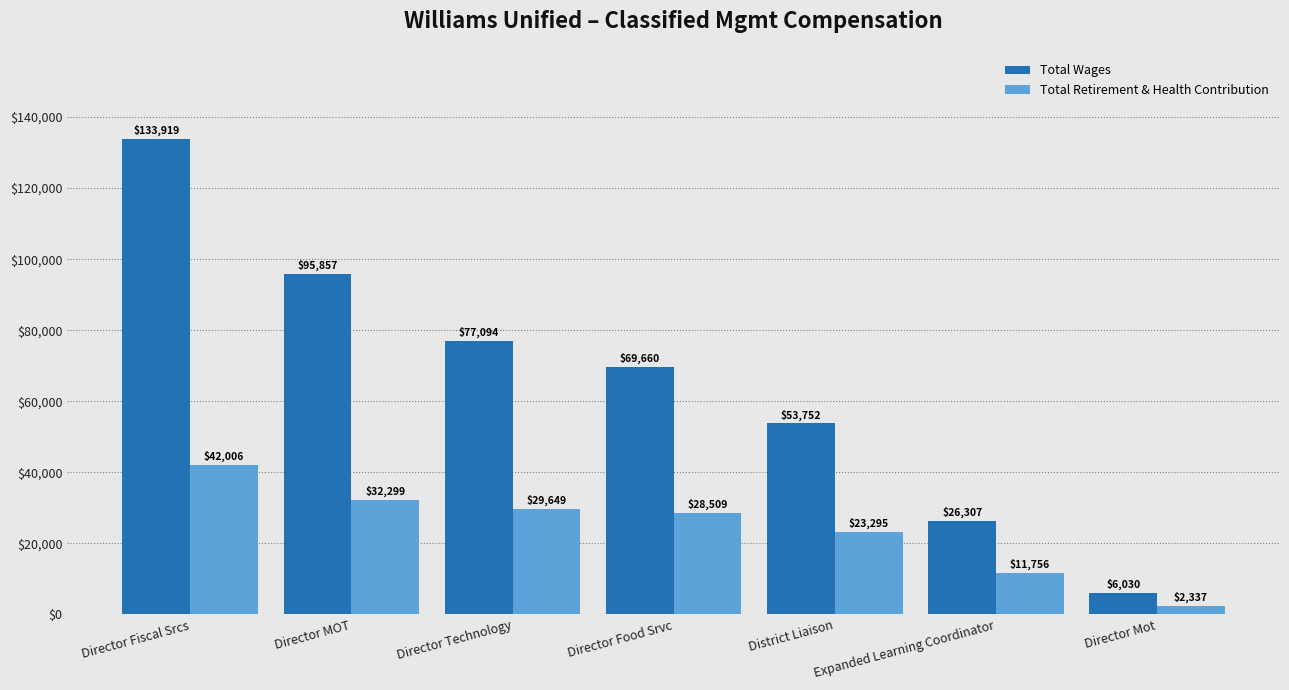

What is the difference between the Total Wages values at Director Food Srvc and District Liaison?

15908